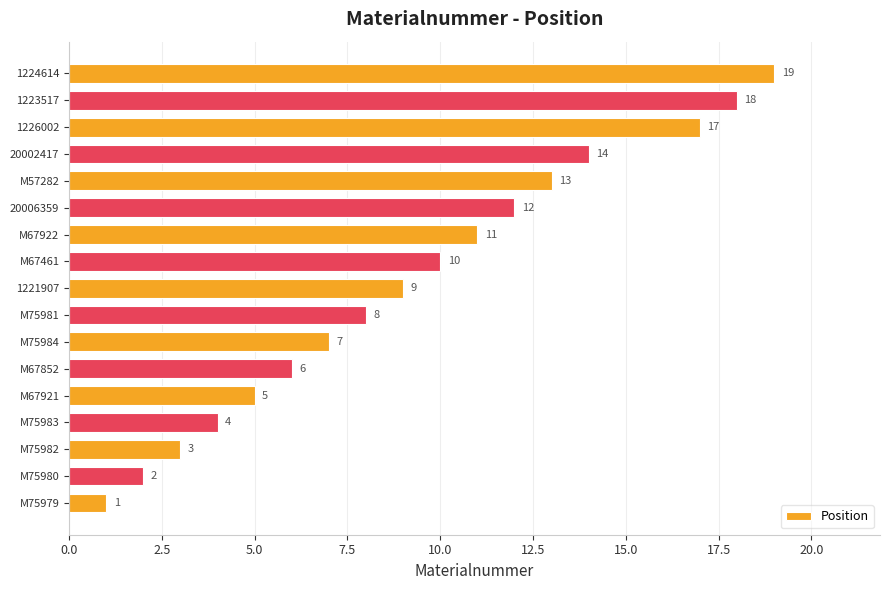

What is the greatest value displayed?

19